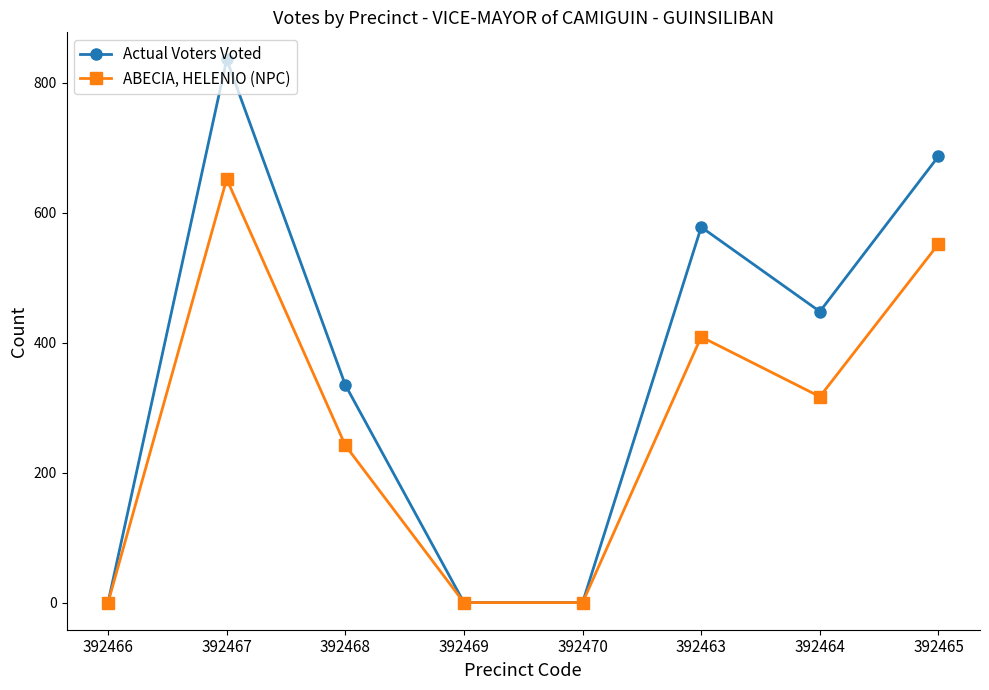

What is the maximum value for ABECIA, HELENIO (NPC)?

652